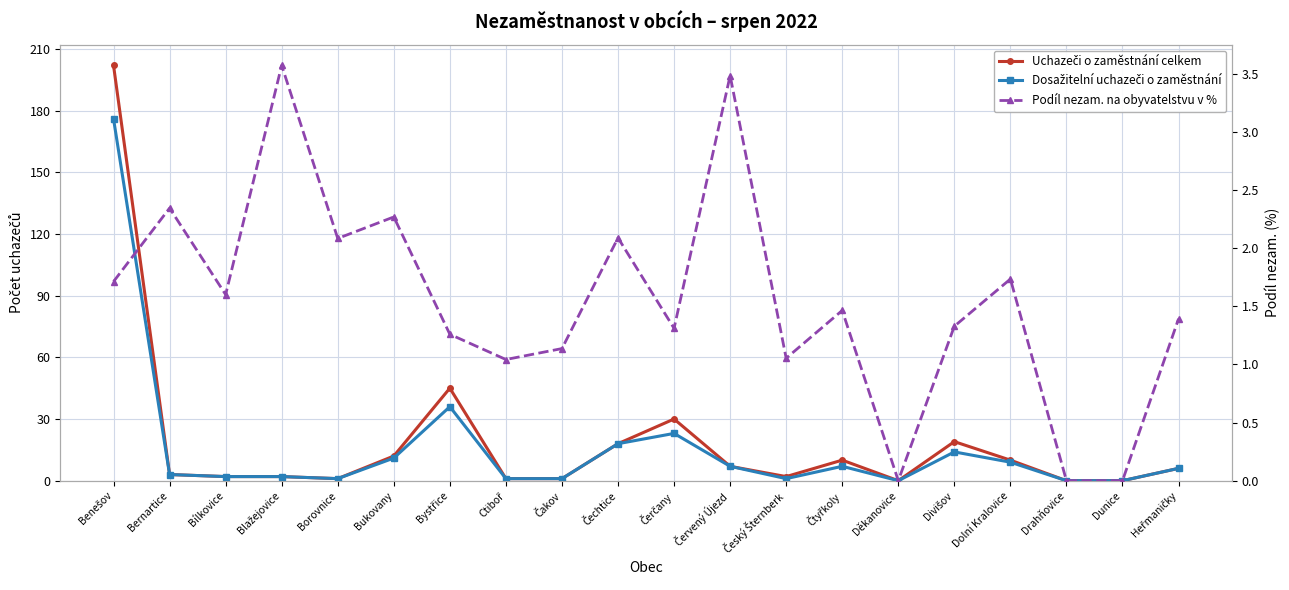

At which category is the sum across all series the highest?

Benešov